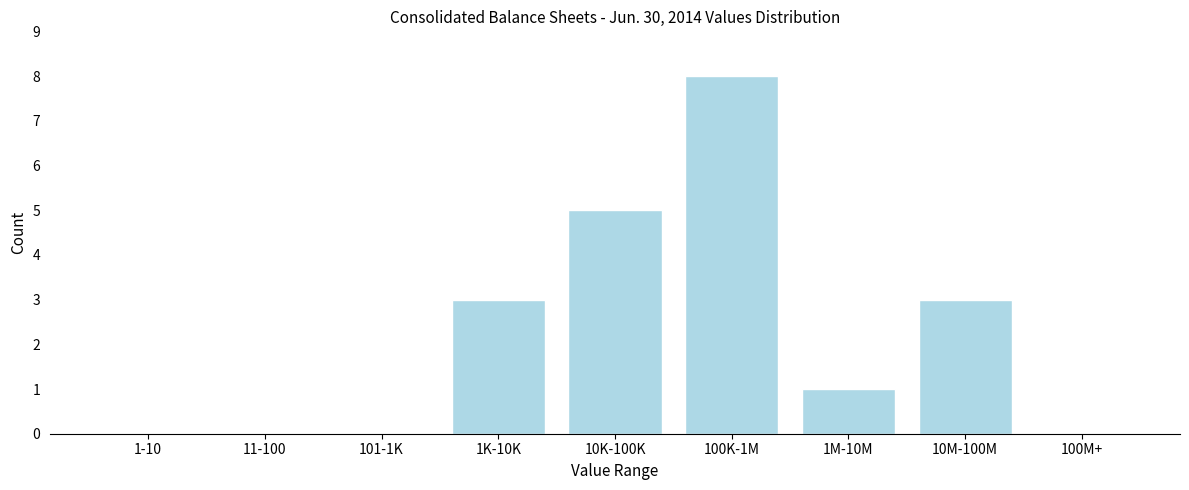

Reading left to right, transcribe all the data shown in this chart.

1-10=0	11-100=0	101-1K=0	1K-10K=3	10K-100K=5	100K-1M=8	1M-10M=1	10M-100M=3	100M+=0